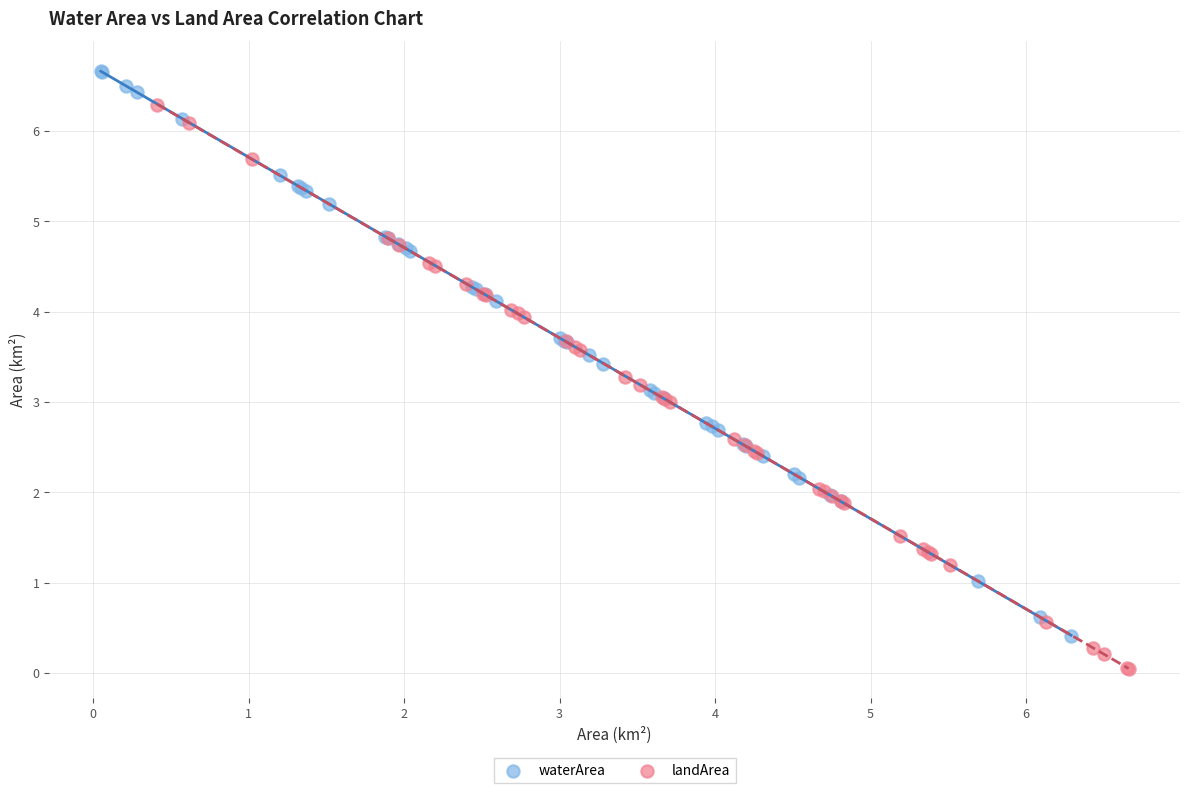

Which series reaches the maximum Y coordinate?

waterArea